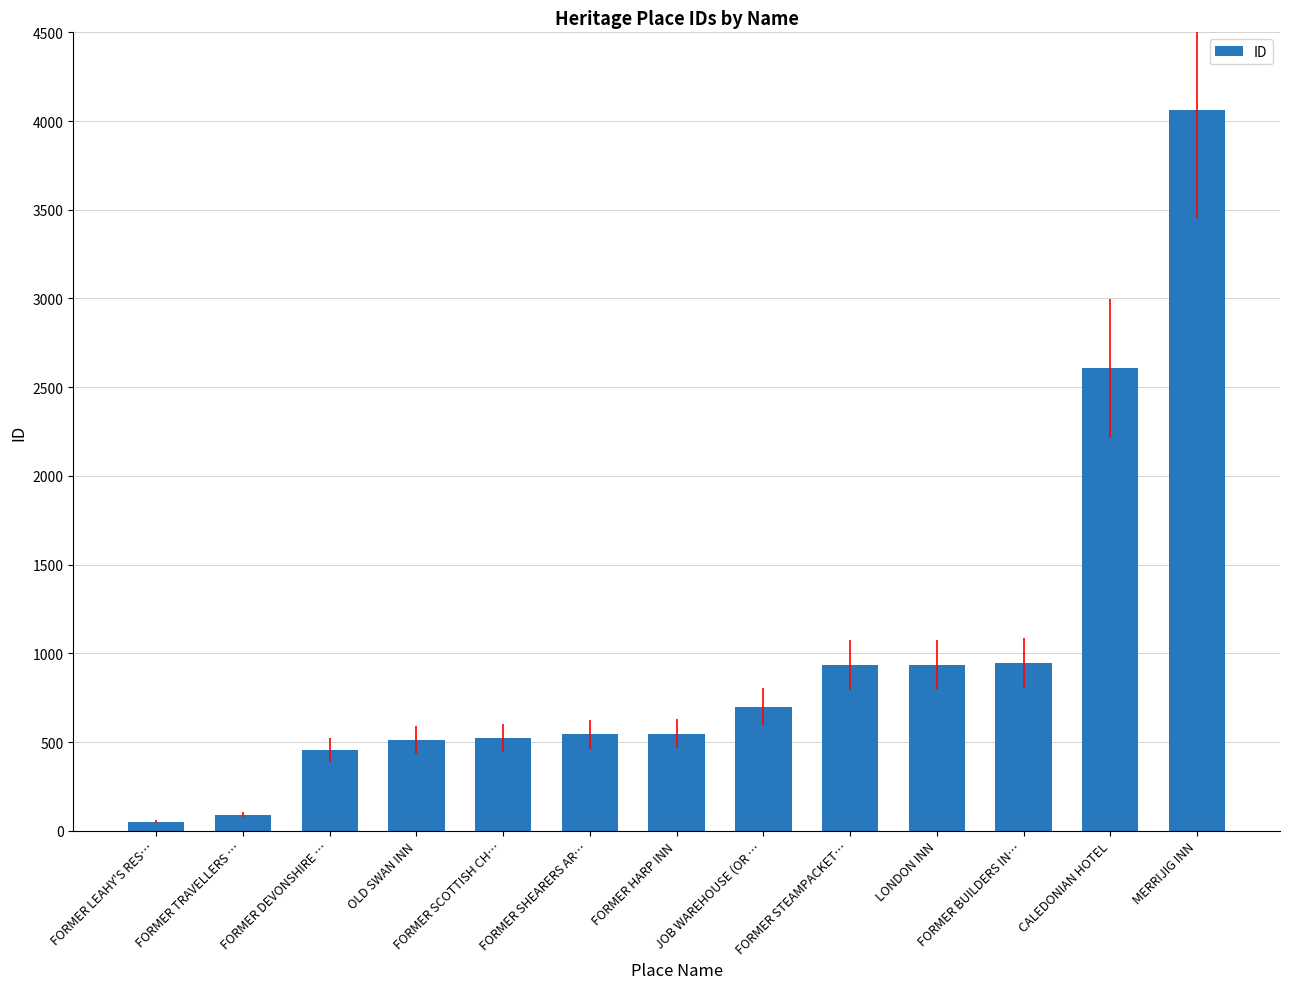

How many bars are there in total?

13